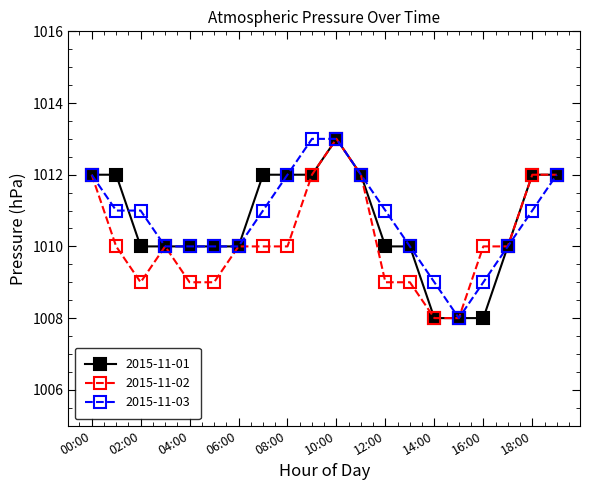

What is the minimum value for 2015-11-02?

1008